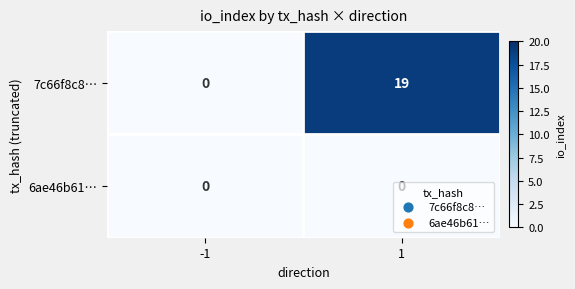

Which category has the highest value across all series?

1